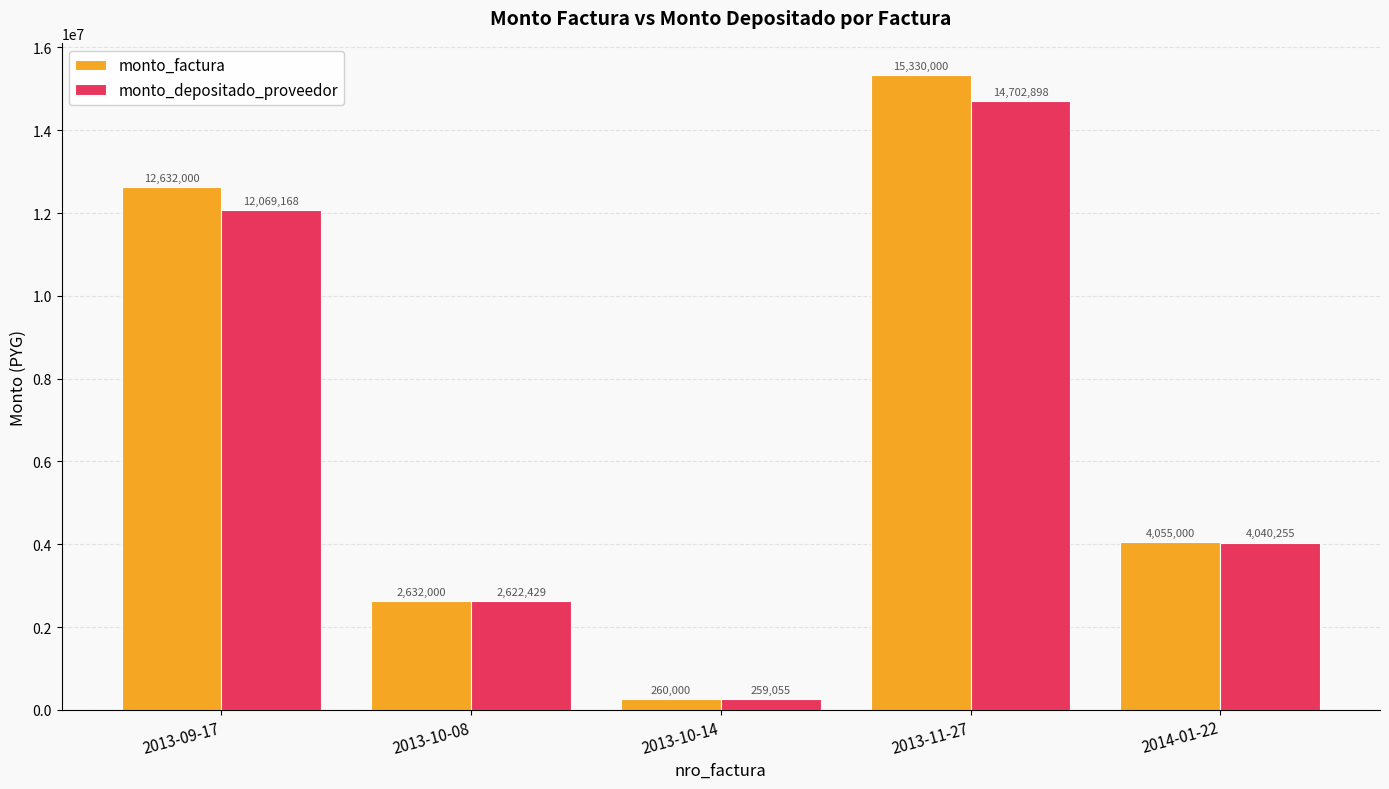

What is the minimum value shown in the chart?

259055